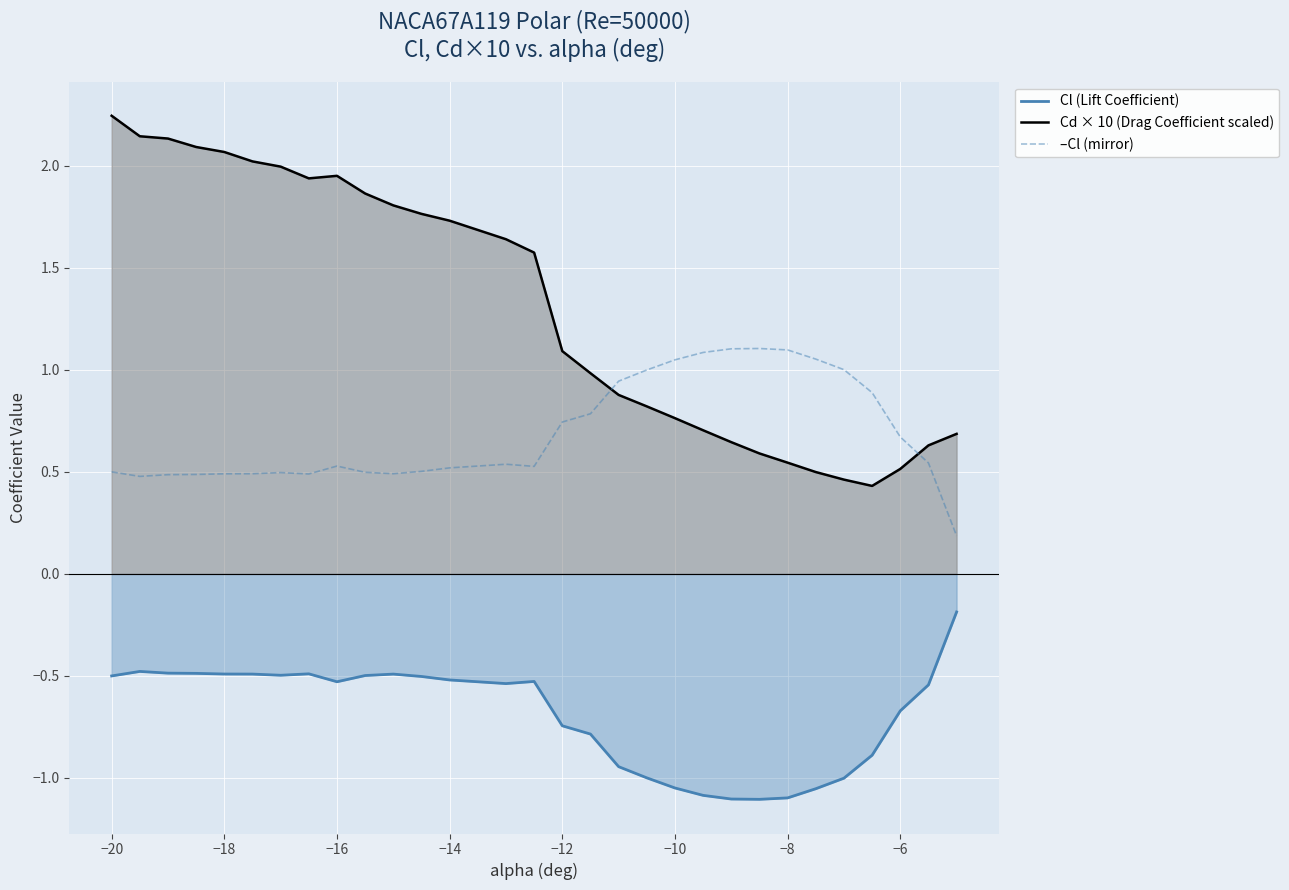

The value of Cl (Lift Coefficient) at −8 is -1.1. True or false?

True